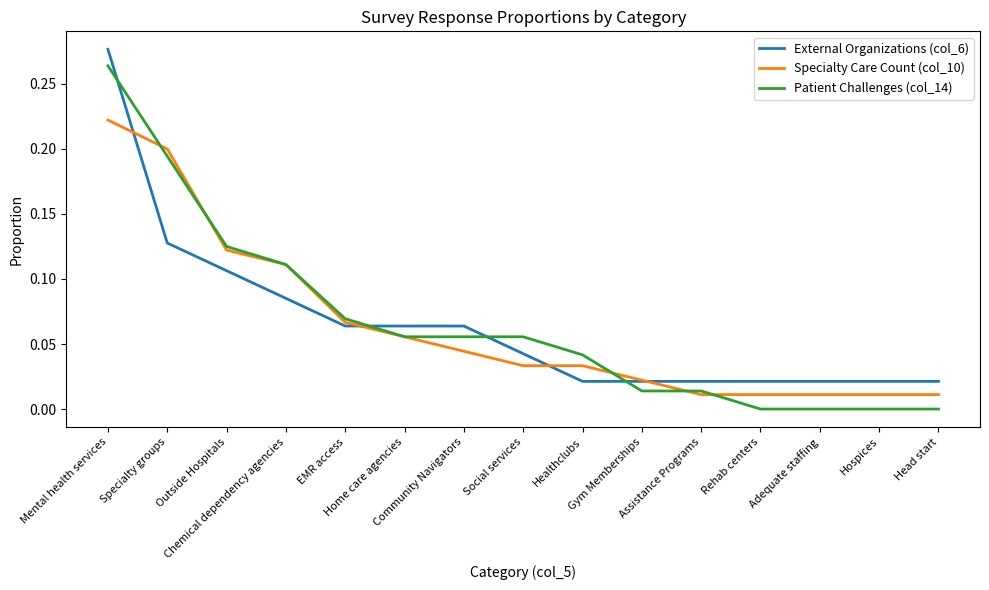

Which series has the widest spread of values?

Patient Challenges (col_14)